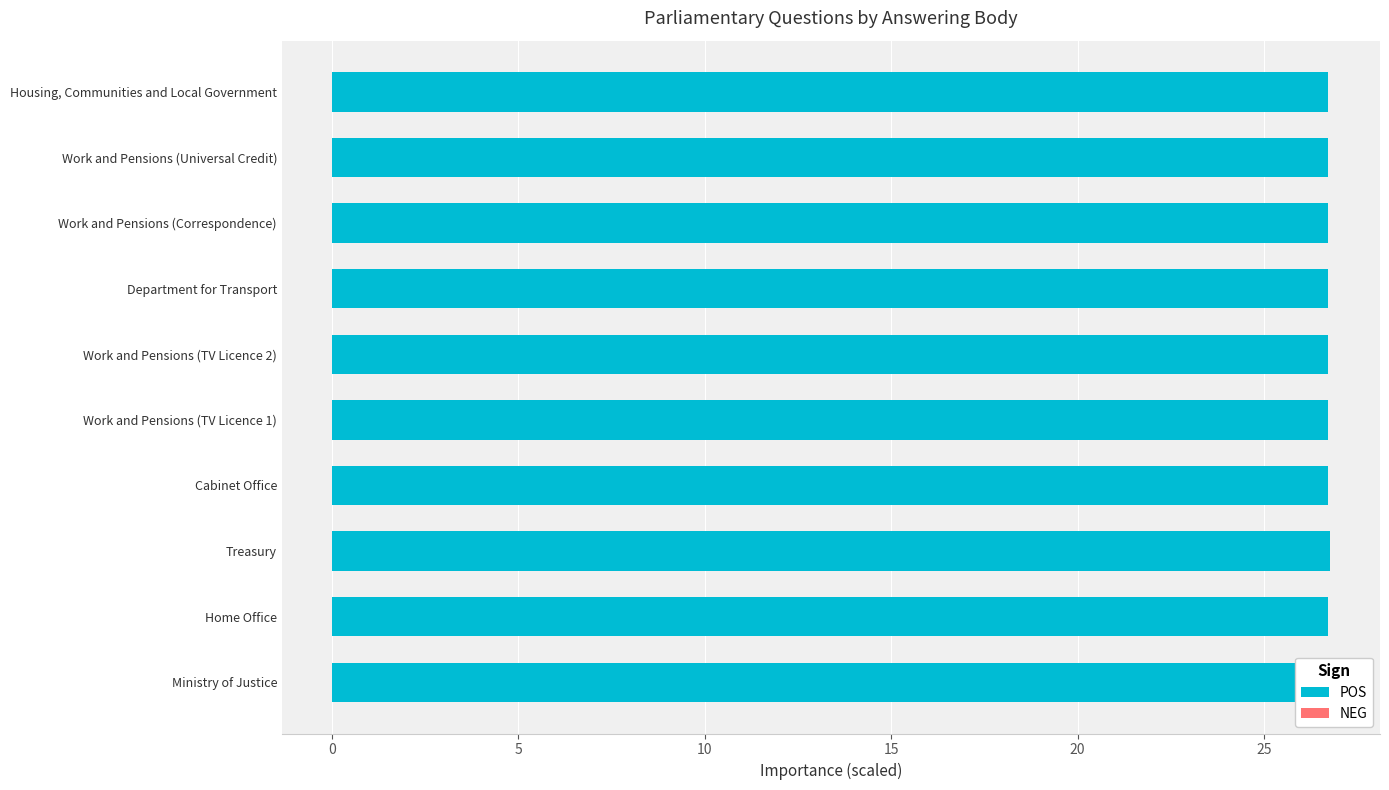

Is it true that POS equals 9.6 at Work and Pensions (TV Licence 1)?

False